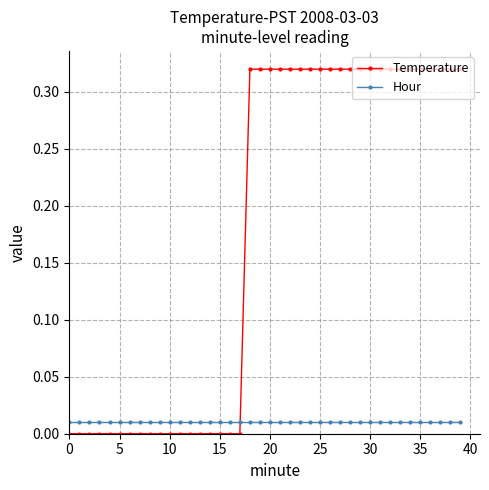

Which series has the largest total across all categories?

Temperature